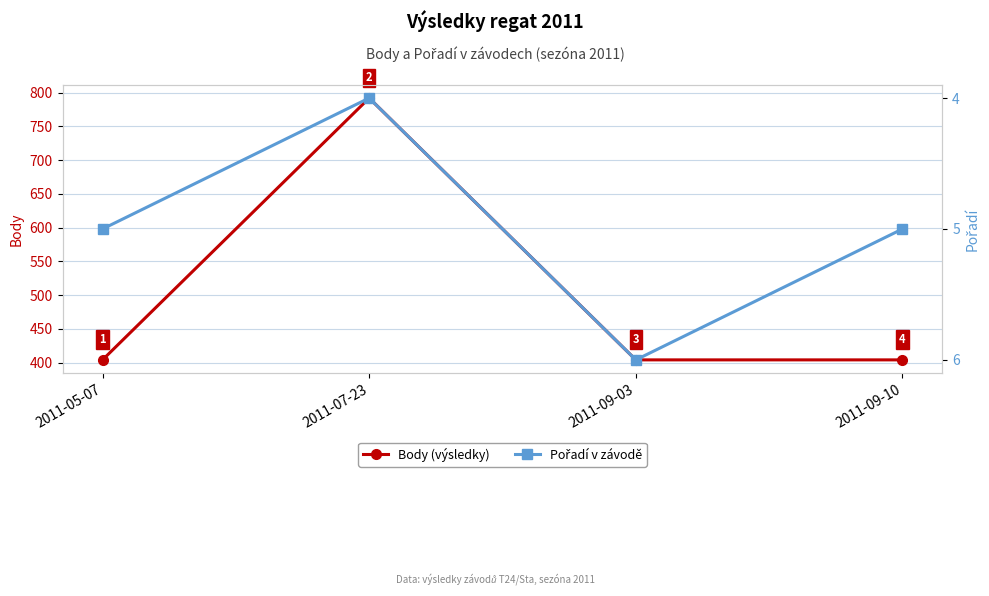

What is the difference between the maximum and minimum values in the Body series?

388